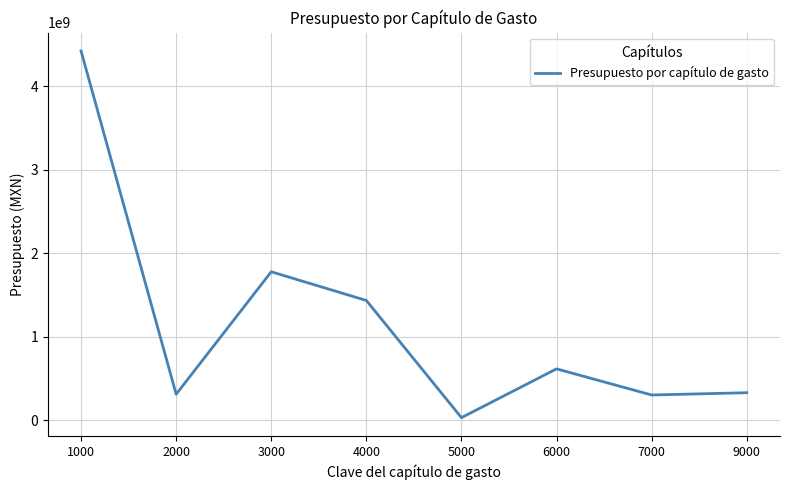

How many values are below 613031501?

4